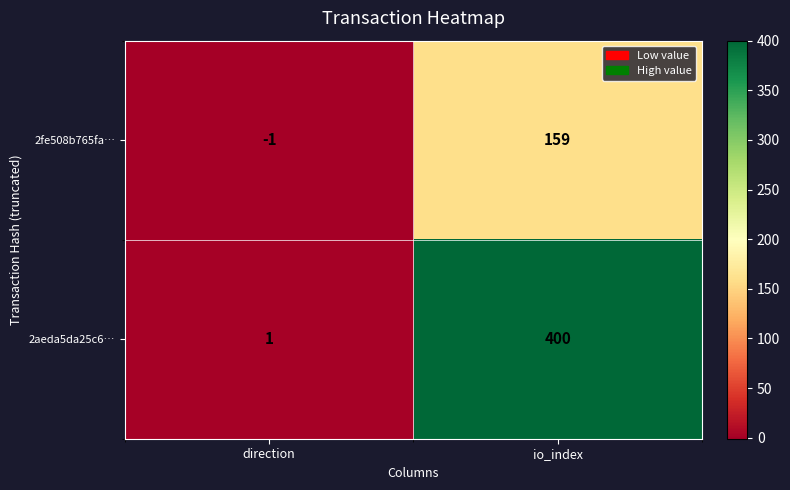

Reading left to right, list all the values displayed in this chart.

2fe508b765fa…: -1	159
2aeda5da25c6…: 1	400